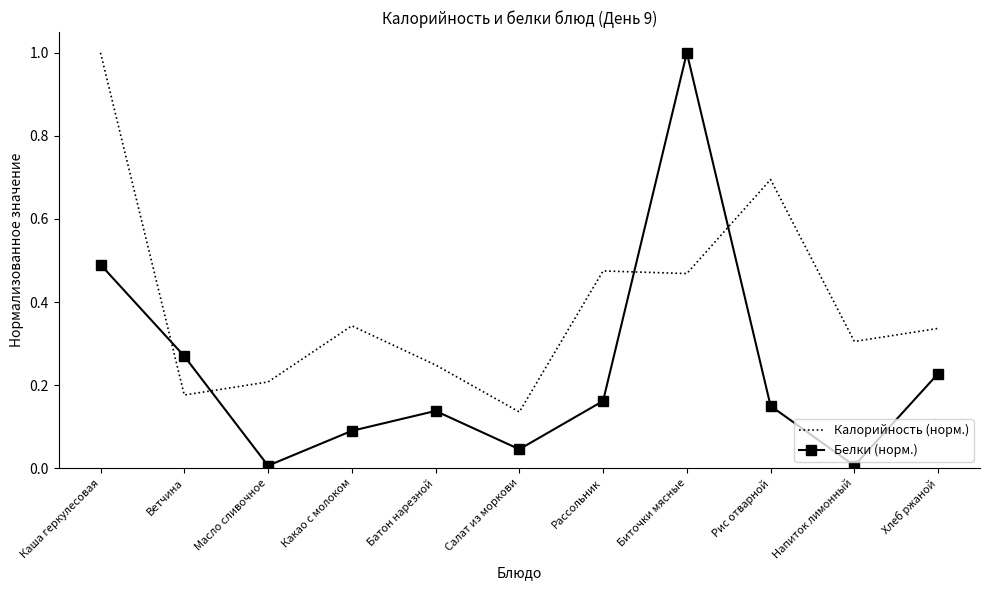

What position from the left is Биточки мясные?

8